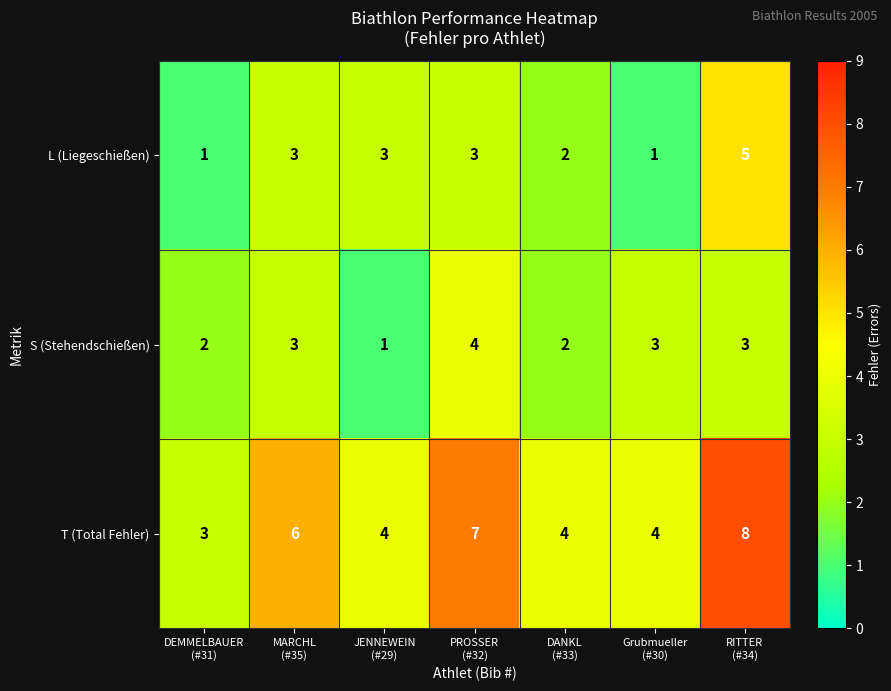

Reading left to right, what are all the values shown in this chart?

L (Liegeschießen): 1	3	3	3	2	1	5
S (Stehendschießen): 2	3	1	4	2	3	3
T (Total Fehler): 3	6	4	7	4	4	8